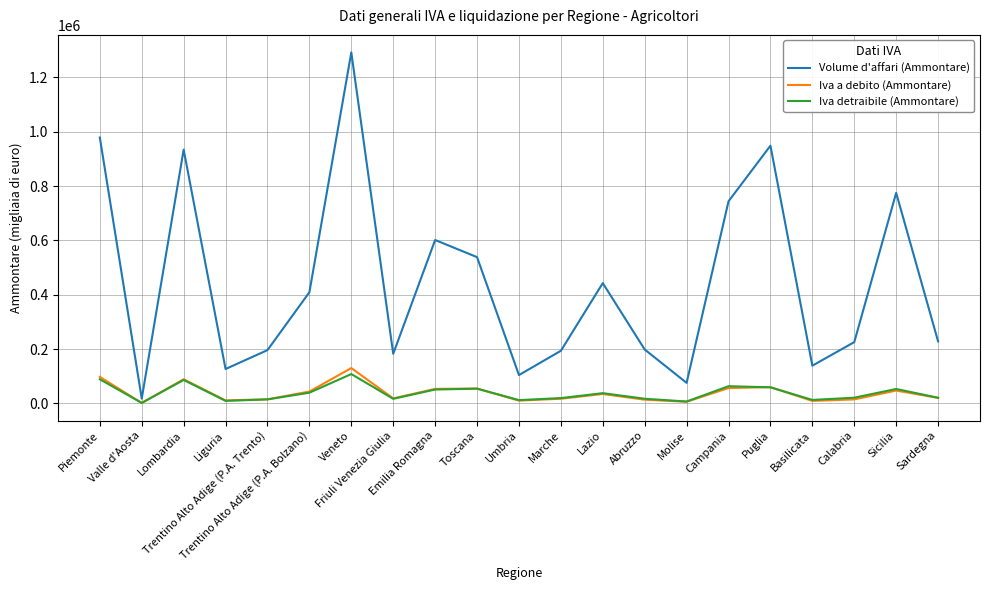

What is the maximum value for Iva a debito (Ammontare)?

130244